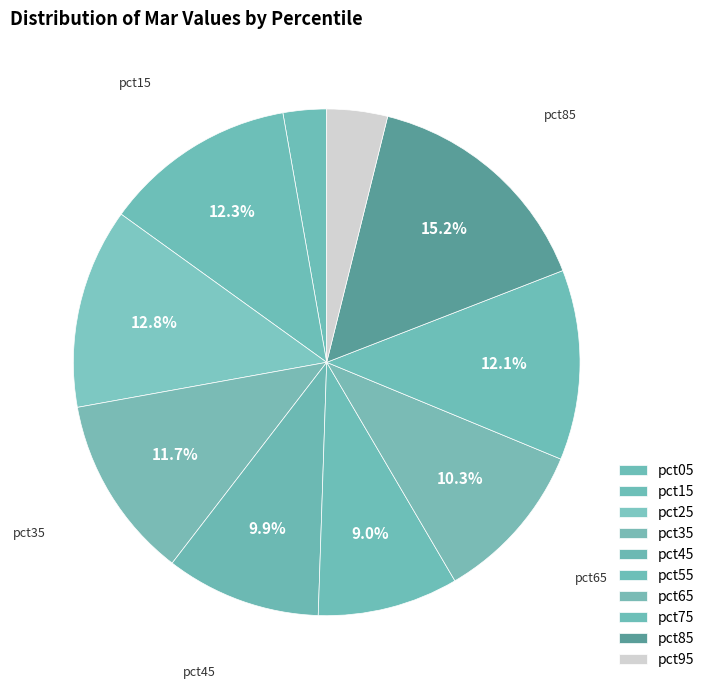

Which slice is the largest?

pct85